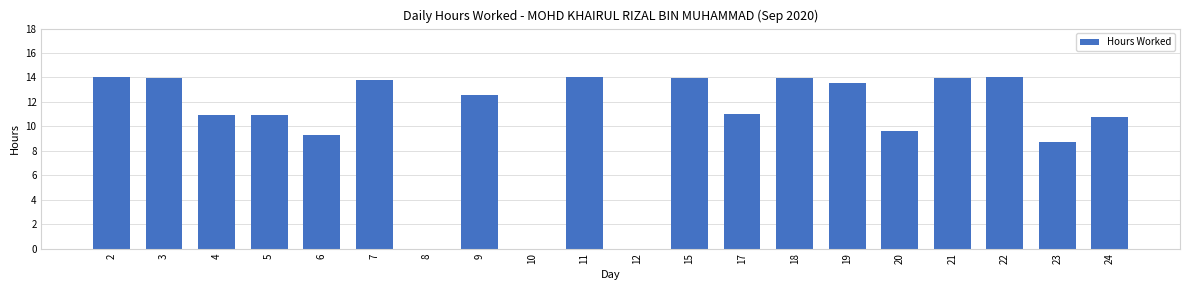

How many distinct data groups are displayed?

1